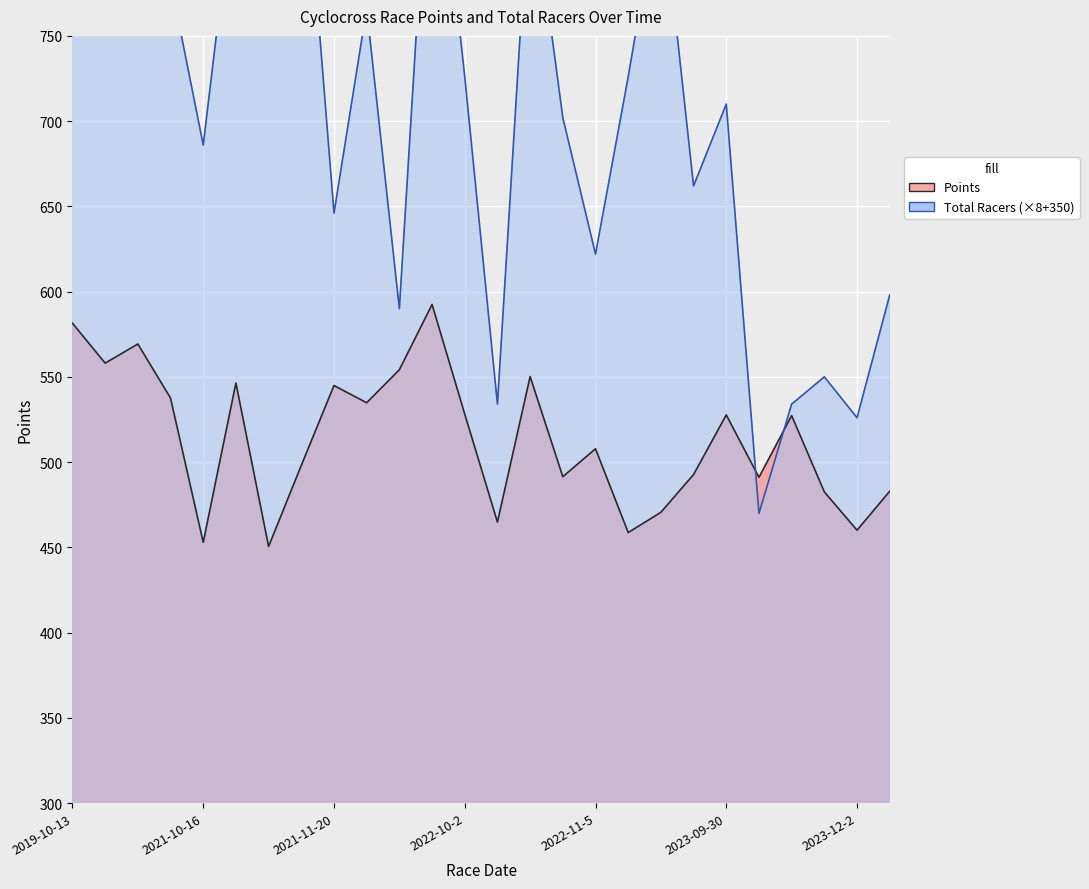

True or false: Points and Total Racers cross at least once.

True